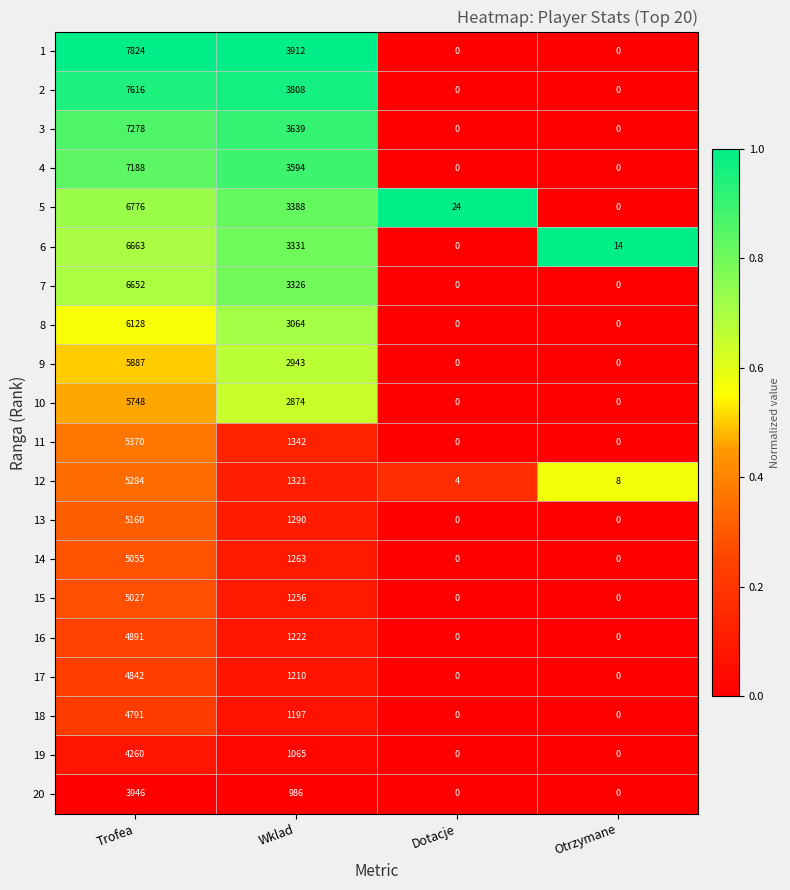

The 11 series shows 9038 at Trofea. True or false?

False